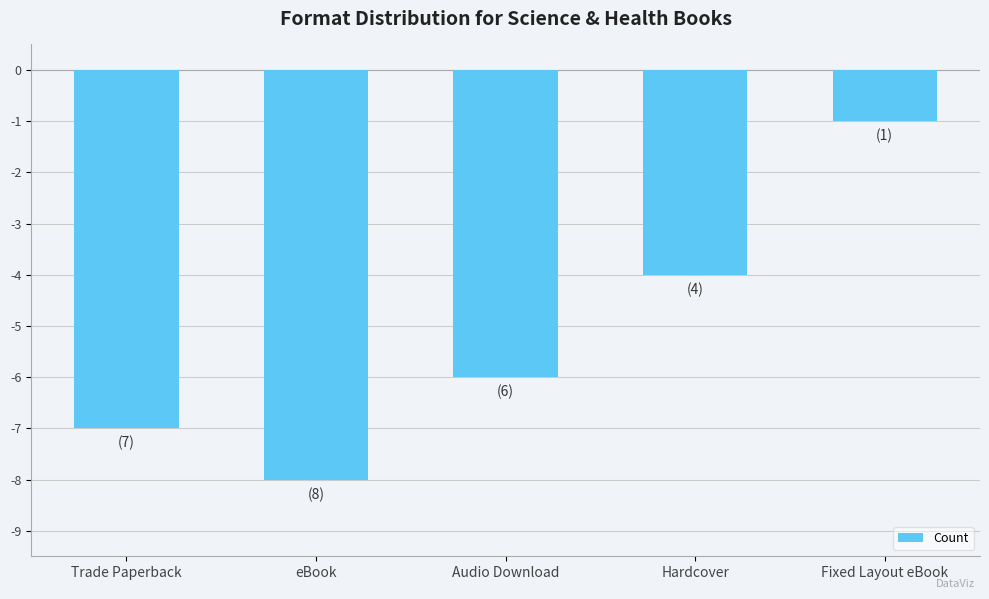

Does the chart contain stacked bars?

No